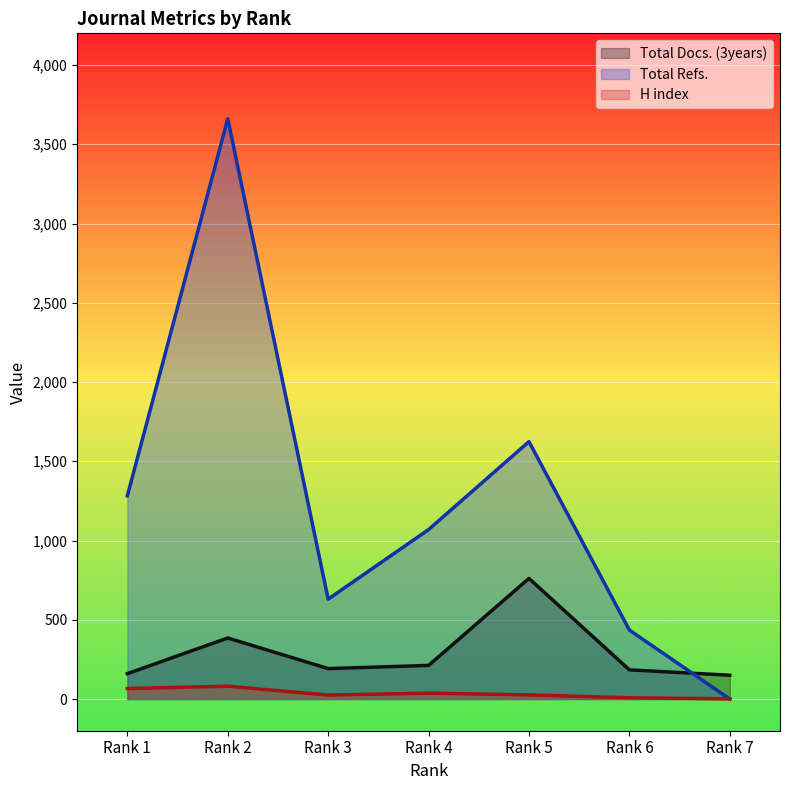

Which series has the largest total across all categories?

Total Refs.